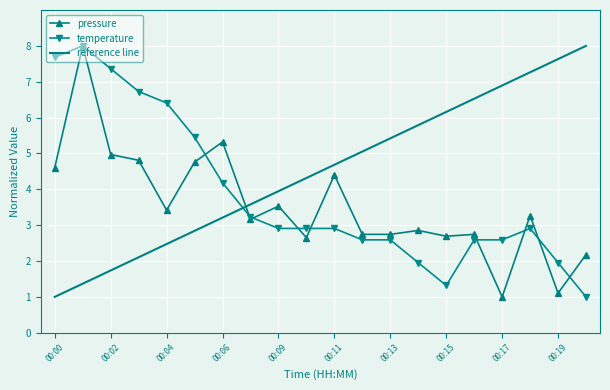

Between 00:01 and 00:16, which series saw the biggest shift?

temperature